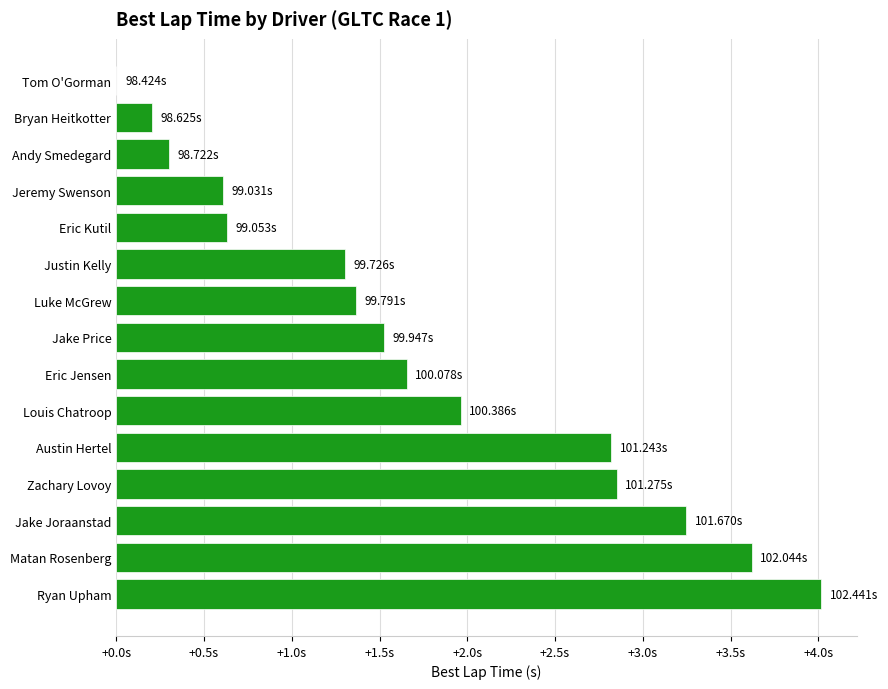

How many bars are there in total?

15